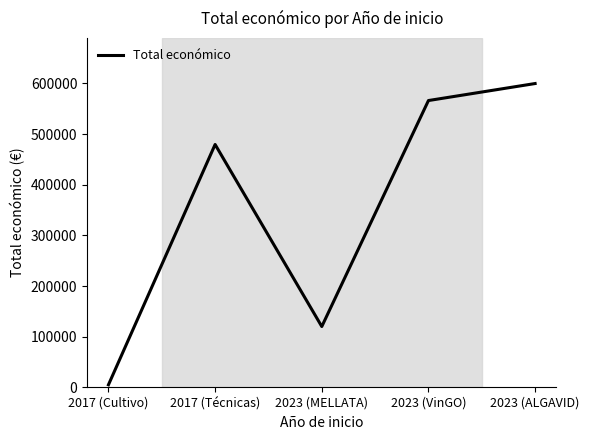

What is the difference between the maximum and second lowest values?

479883